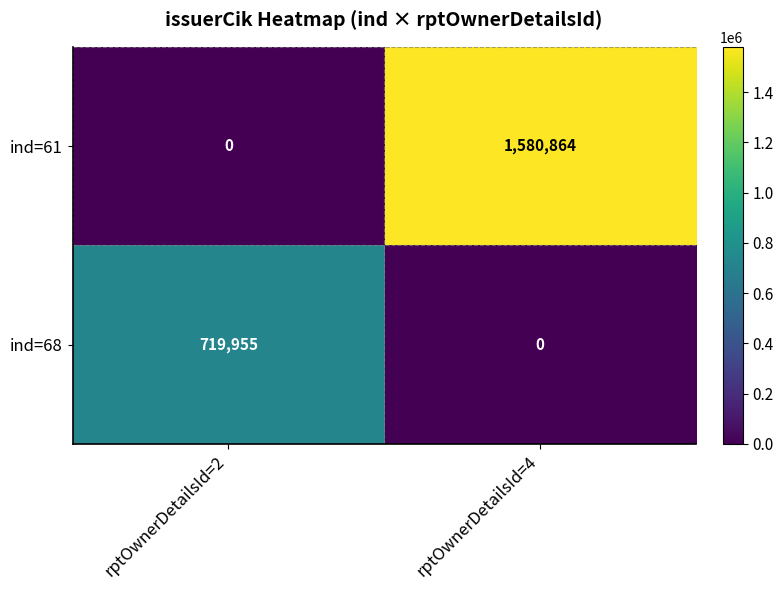

Which series has the largest total across all categories?

ind=61